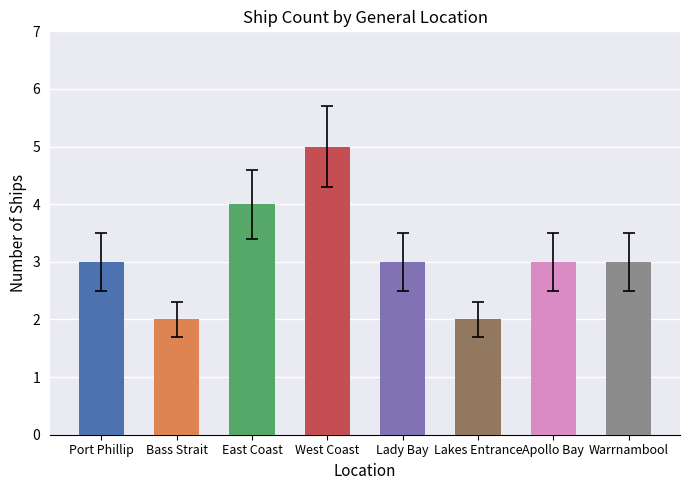

What is the sum of all values?

25